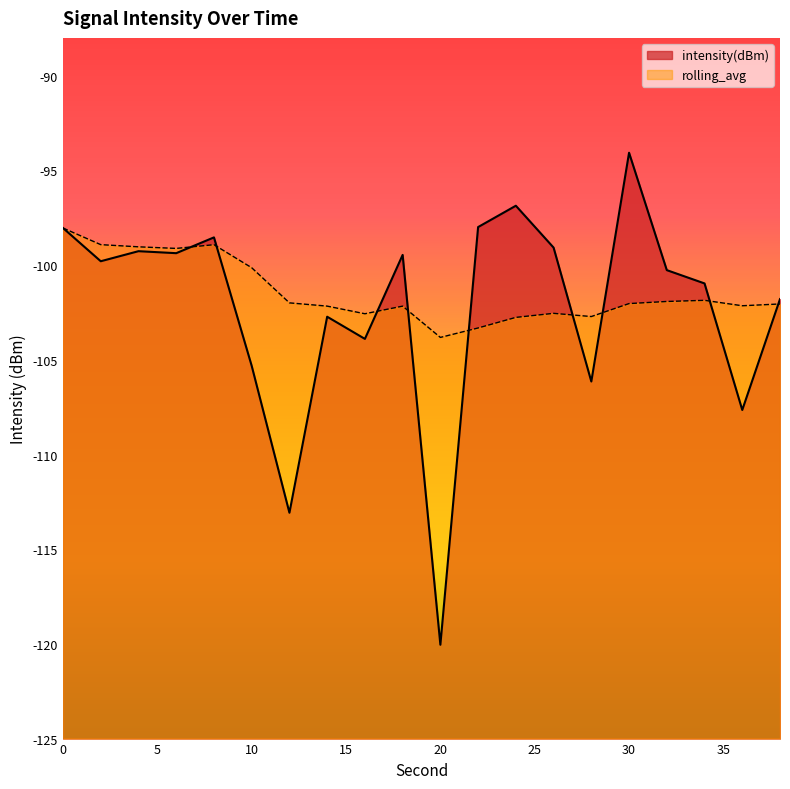

How many data points in rolling_avg are above -102?

9